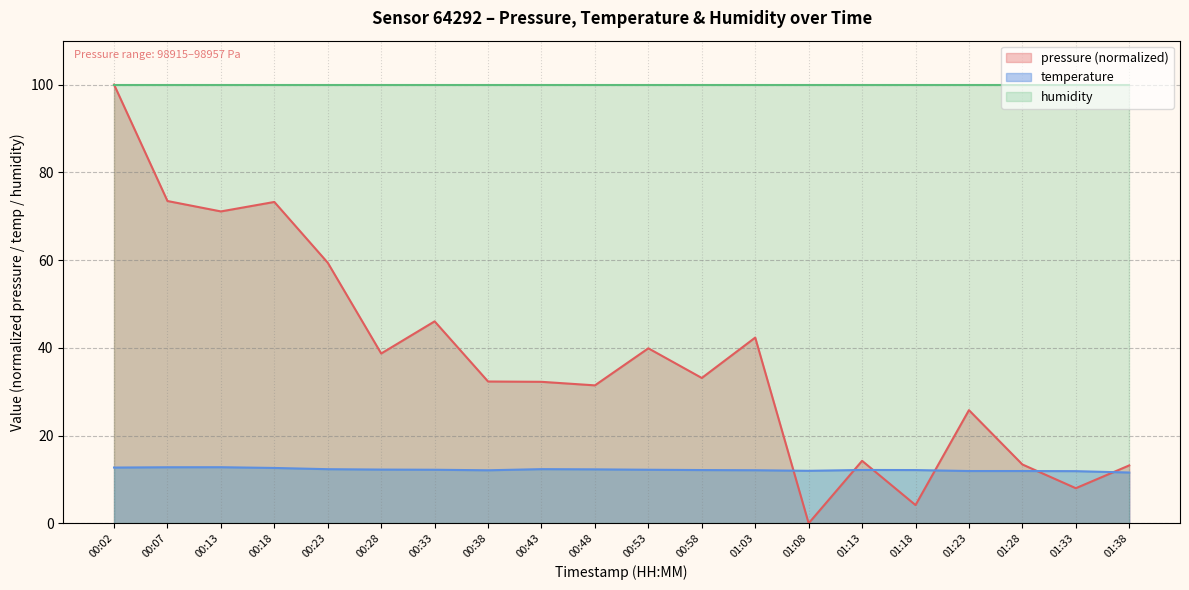

Is the value of temperature at 00:23 greater than the value of pressure at 00:28?

No